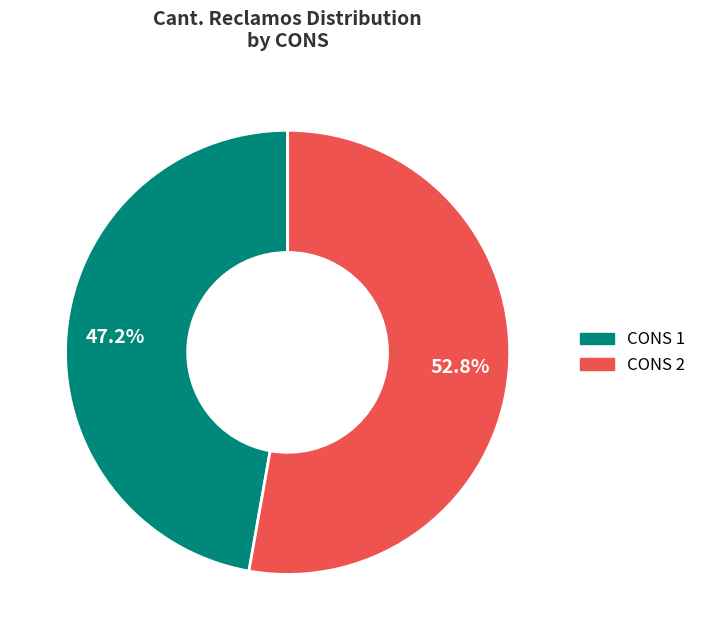

Does any single category account for the majority?

Yes